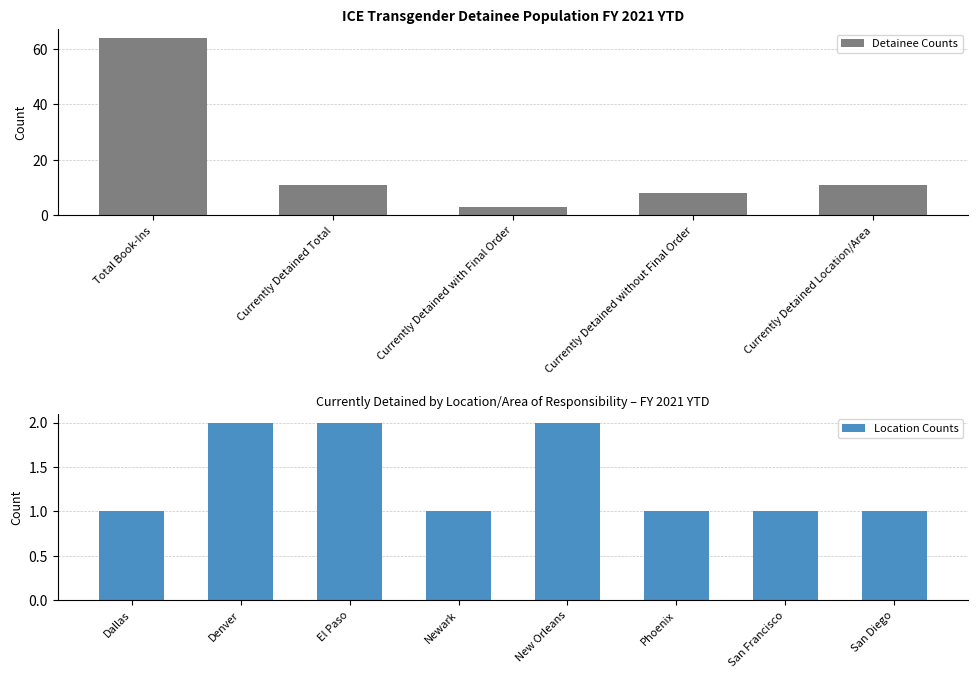

What is the difference between the second highest and minimum values?

8